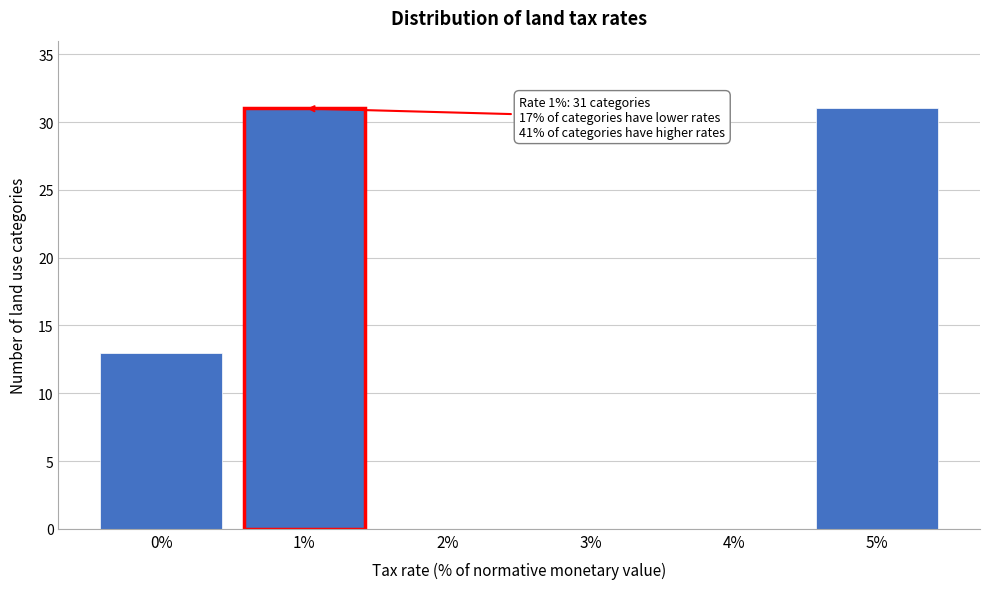

Reading left to right, list all the values displayed in this chart.

0%=13	1%=31	2%=0	3%=0	4%=0	5%=31